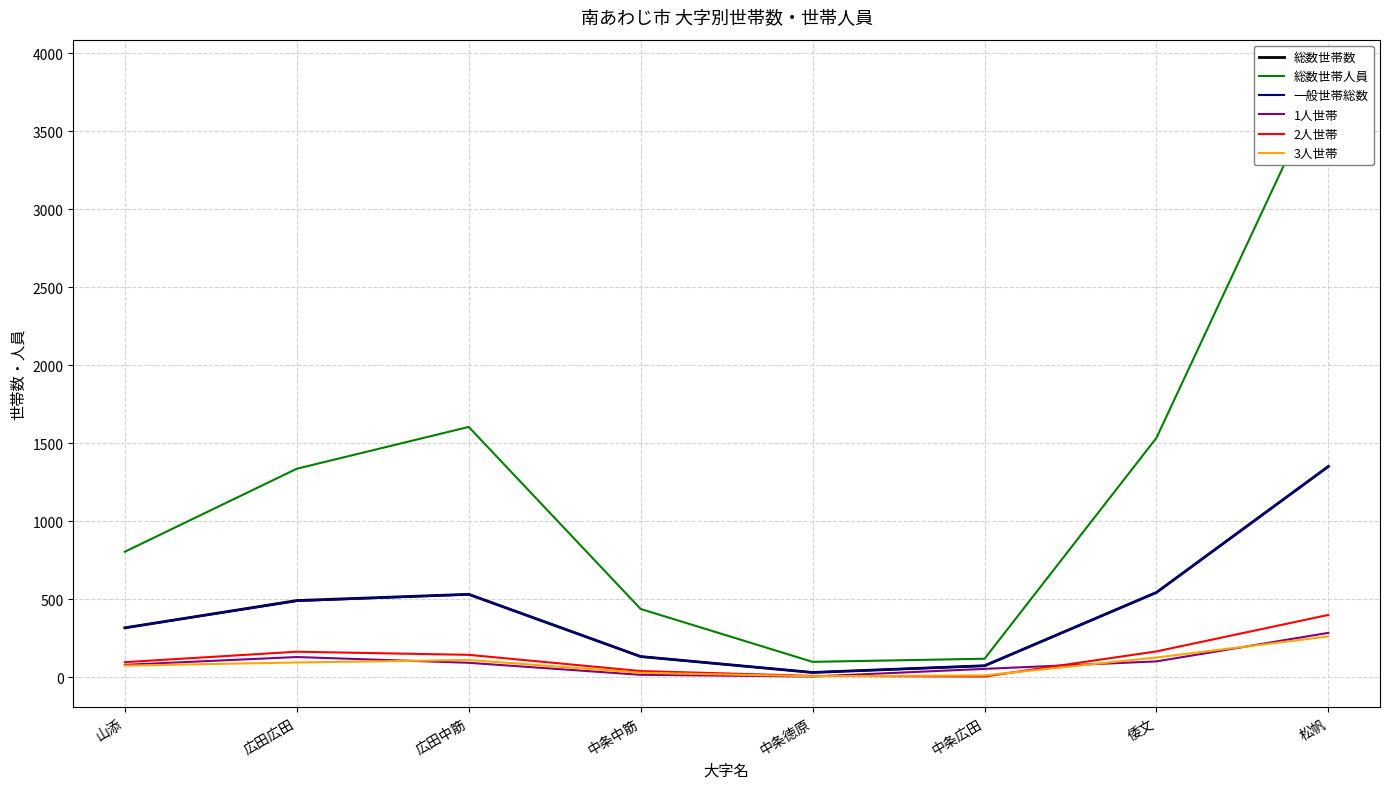

Count the number of categories in the chart.

8